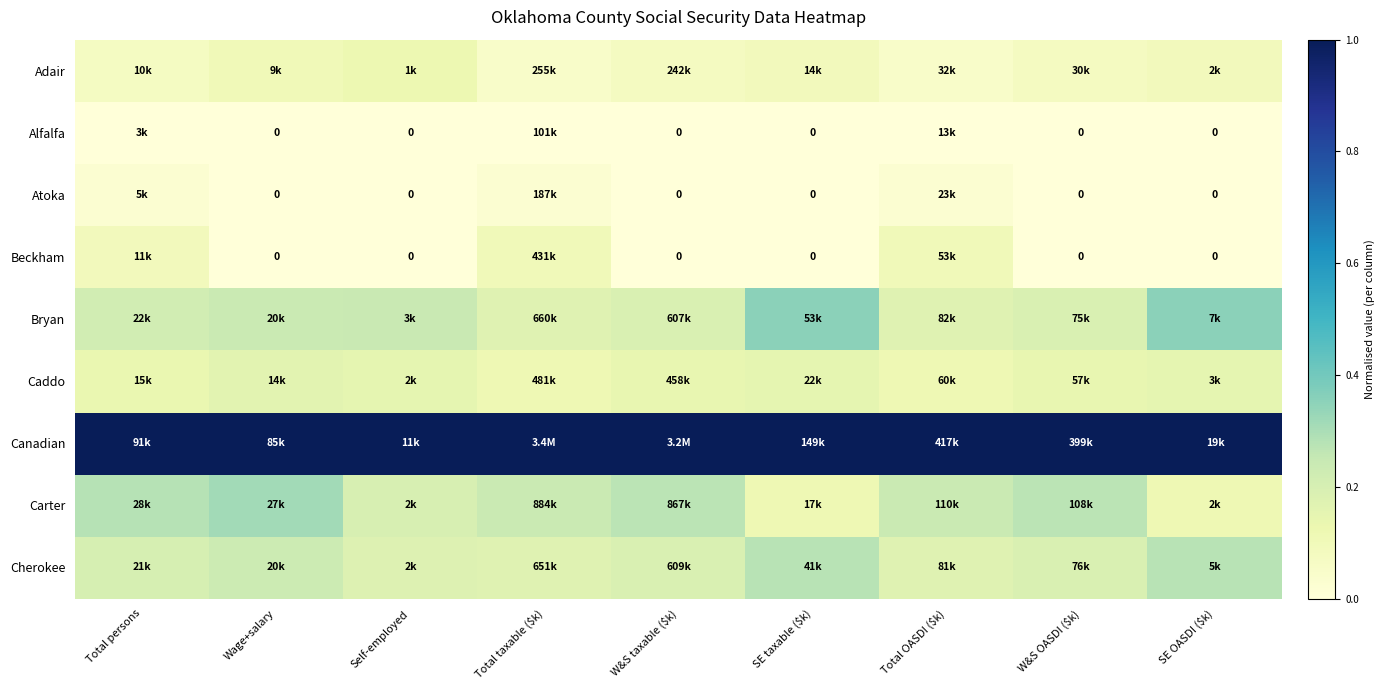

The Carter series shows 0.1 at Total persons. True or false?

False